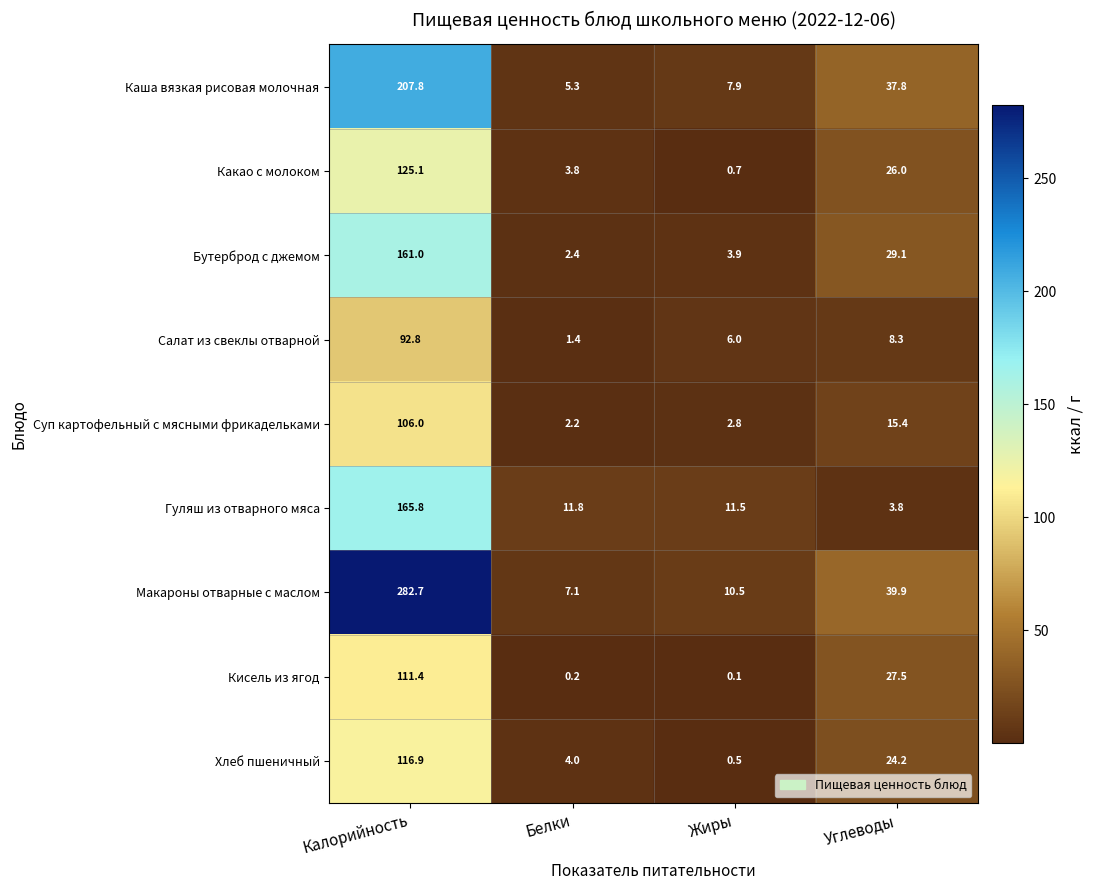

Which series has the largest range (max minus min)?

Макароны отварные с маслом